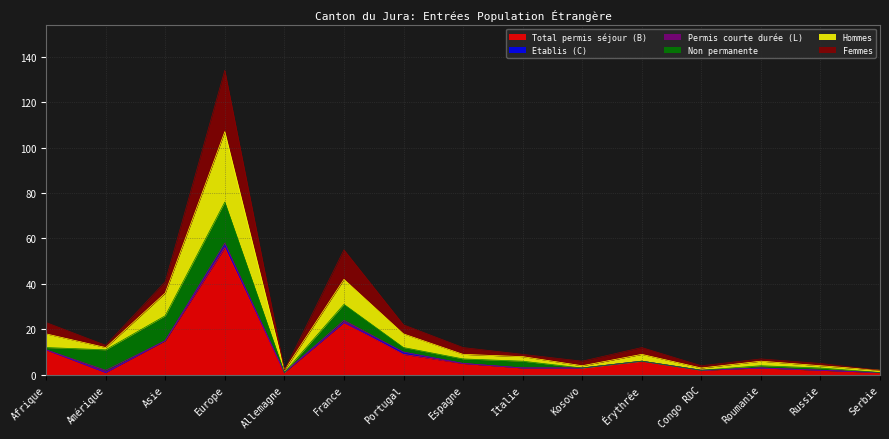

The Total permis séjour (B) series shows 38 at France. True or false?

False